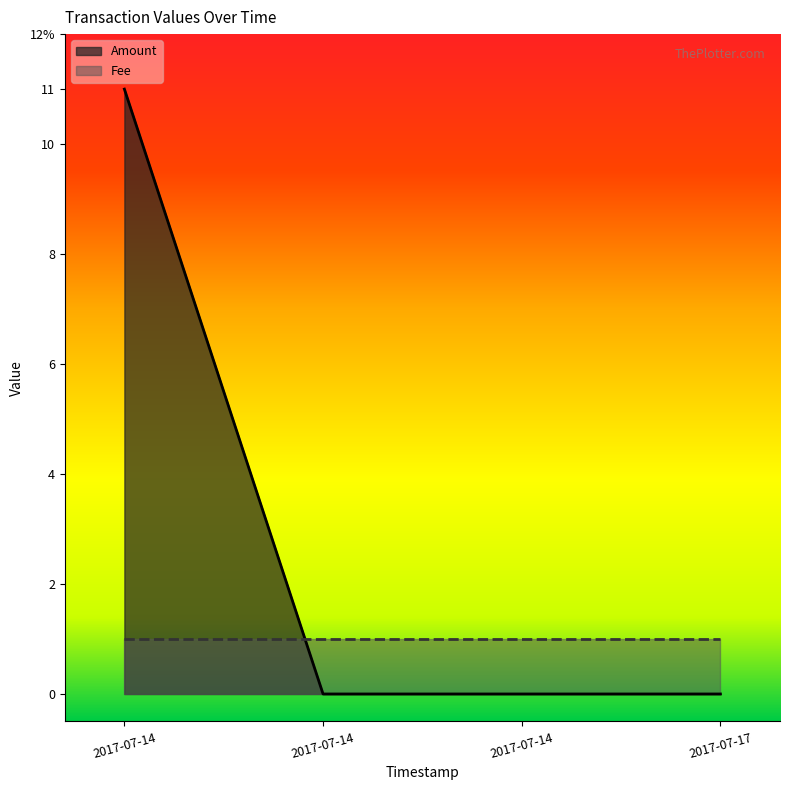

Does the chart display data point markers on the line(s)?

No